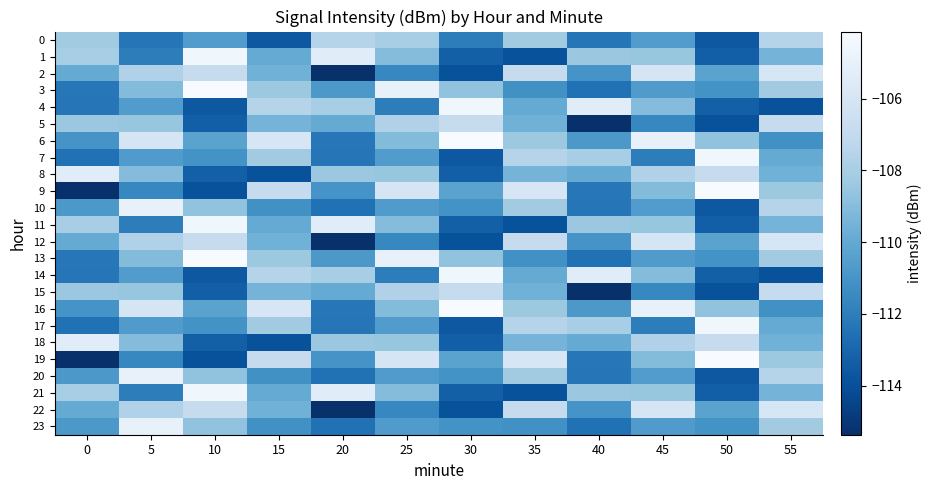

Reading left to right, extract all data points from this chart.

0: 0=-108.2	5=-112.4	10=-110.6	15=-113.6	20=-107.5	25=-108.0	30=-112.0	35=-108.2	40=-112.4	45=-110.6	50=-113.6	55=-107.5
1: 0=-108.0	5=-112.0	10=-104.6	15=-109.9	20=-105.4	25=-109.0	30=-113.3	35=-113.9	40=-108.4	45=-108.5	50=-113.3	55=-109.5
2: 0=-110.0	5=-107.7	10=-106.9	15=-109.6	20=-115.4	25=-111.6	30=-113.9	35=-106.9	40=-111.0	45=-106.0	50=-110.3	55=-105.9
3: 0=-112.3	5=-109.1	10=-104.1	15=-108.4	20=-110.8	25=-105.0	30=-108.7	35=-111.2	40=-112.6	45=-110.6	50=-111.1	55=-108.2
4: 0=-112.4	5=-110.6	10=-113.6	15=-107.5	20=-108.0	25=-112.0	30=-104.6	35=-109.9	40=-105.4	45=-109.0	50=-113.3	55=-113.9
5: 0=-108.4	5=-108.5	10=-113.3	15=-109.5	20=-110.0	25=-107.7	30=-106.9	35=-109.6	40=-115.4	45=-111.6	50=-113.9	55=-106.9
6: 0=-111.0	5=-106.0	10=-110.3	15=-105.9	20=-112.3	25=-109.1	30=-104.1	35=-108.4	40=-110.8	45=-105.0	50=-108.7	55=-111.2
7: 0=-112.6	5=-110.6	10=-111.1	15=-108.2	20=-112.4	25=-110.6	30=-113.6	35=-107.5	40=-108.0	45=-112.0	50=-104.6	55=-109.9
8: 0=-105.4	5=-109.0	10=-113.3	15=-113.9	20=-108.4	25=-108.5	30=-113.3	35=-109.5	40=-110.0	45=-107.7	50=-106.9	55=-109.6
9: 0=-115.4	5=-111.6	10=-113.9	15=-106.9	20=-111.0	25=-106.0	30=-110.3	35=-105.9	40=-112.3	45=-109.1	50=-104.1	55=-108.4
10: 0=-110.8	5=-105.0	10=-108.7	15=-111.2	20=-112.6	25=-110.6	30=-111.1	35=-108.2	40=-112.4	45=-110.6	50=-113.6	55=-107.5
11: 0=-108.0	5=-112.0	10=-104.6	15=-109.9	20=-105.4	25=-109.0	30=-113.3	35=-113.9	40=-108.4	45=-108.5	50=-113.3	55=-109.5
12: 0=-110.0	5=-107.7	10=-106.9	15=-109.6	20=-115.4	25=-111.6	30=-113.9	35=-106.9	40=-111.0	45=-106.0	50=-110.3	55=-105.9
13: 0=-112.3	5=-109.1	10=-104.1	15=-108.4	20=-110.8	25=-105.0	30=-108.7	35=-111.2	40=-112.6	45=-110.6	50=-111.1	55=-108.2
14: 0=-112.4	5=-110.6	10=-113.6	15=-107.5	20=-108.0	25=-112.0	30=-104.6	35=-109.9	40=-105.4	45=-109.0	50=-113.3	55=-113.9
15: 0=-108.4	5=-108.5	10=-113.3	15=-109.5	20=-110.0	25=-107.7	30=-106.9	35=-109.6	40=-115.4	45=-111.6	50=-113.9	55=-106.9
16: 0=-111.0	5=-106.0	10=-110.3	15=-105.9	20=-112.3	25=-109.1	30=-104.1	35=-108.4	40=-110.8	45=-105.0	50=-108.7	55=-111.2
17: 0=-112.6	5=-110.6	10=-111.1	15=-108.2	20=-112.4	25=-110.6	30=-113.6	35=-107.5	40=-108.0	45=-112.0	50=-104.6	55=-109.9
18: 0=-105.4	5=-109.0	10=-113.3	15=-113.9	20=-108.4	25=-108.5	30=-113.3	35=-109.5	40=-110.0	45=-107.7	50=-106.9	55=-109.6
19: 0=-115.4	5=-111.6	10=-113.9	15=-106.9	20=-111.0	25=-106.0	30=-110.3	35=-105.9	40=-112.3	45=-109.1	50=-104.1	55=-108.4
20: 0=-110.8	5=-105.0	10=-108.7	15=-111.2	20=-112.6	25=-110.6	30=-111.1	35=-108.2	40=-112.4	45=-110.6	50=-113.6	55=-107.5
21: 0=-108.0	5=-112.0	10=-104.6	15=-109.9	20=-105.4	25=-109.0	30=-113.3	35=-113.9	40=-108.4	45=-108.5	50=-113.3	55=-109.5
22: 0=-110.0	5=-107.7	10=-106.9	15=-109.6	20=-115.4	25=-111.6	30=-113.9	35=-106.9	40=-111.0	45=-106.0	50=-110.3	55=-105.9
23: 0=-110.8	5=-105.0	10=-108.7	15=-111.2	20=-112.6	25=-110.6	30=-111.1	35=-111.2	40=-112.6	45=-110.6	50=-111.1	55=-108.2